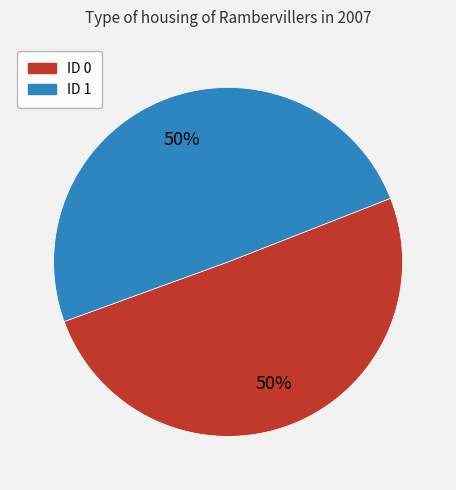

Count the number of slices in the pie.

2